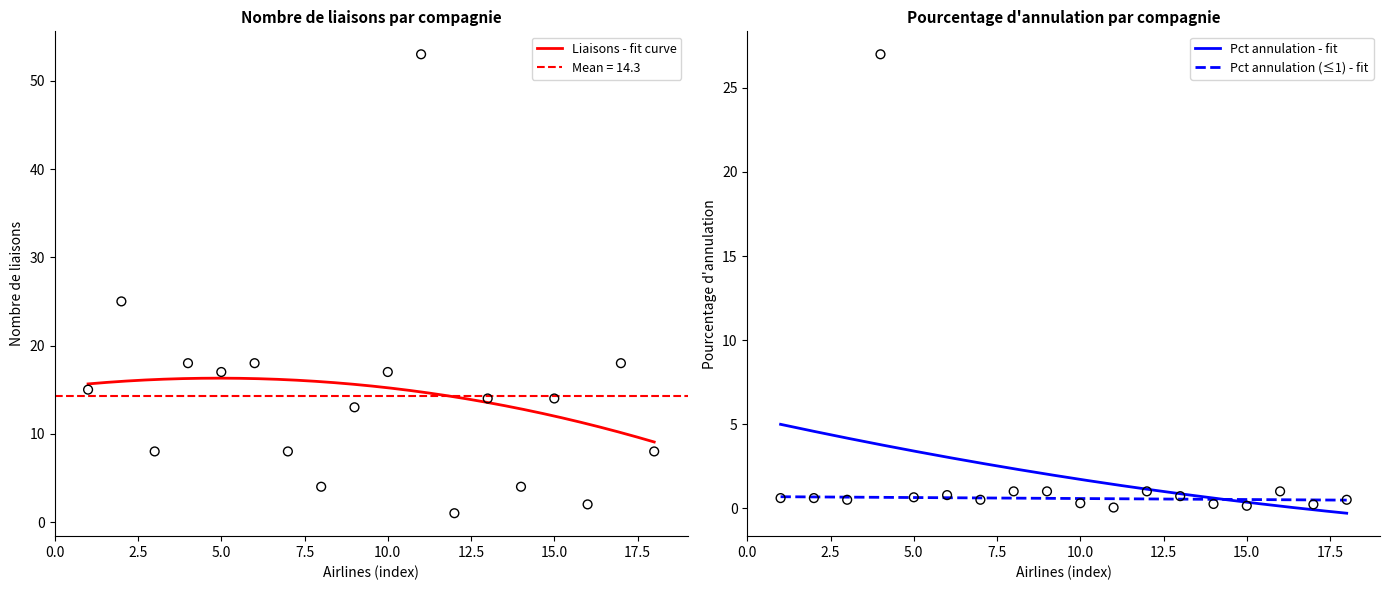

What is the lowest value of the Liaisons - fit curve series?

9.1